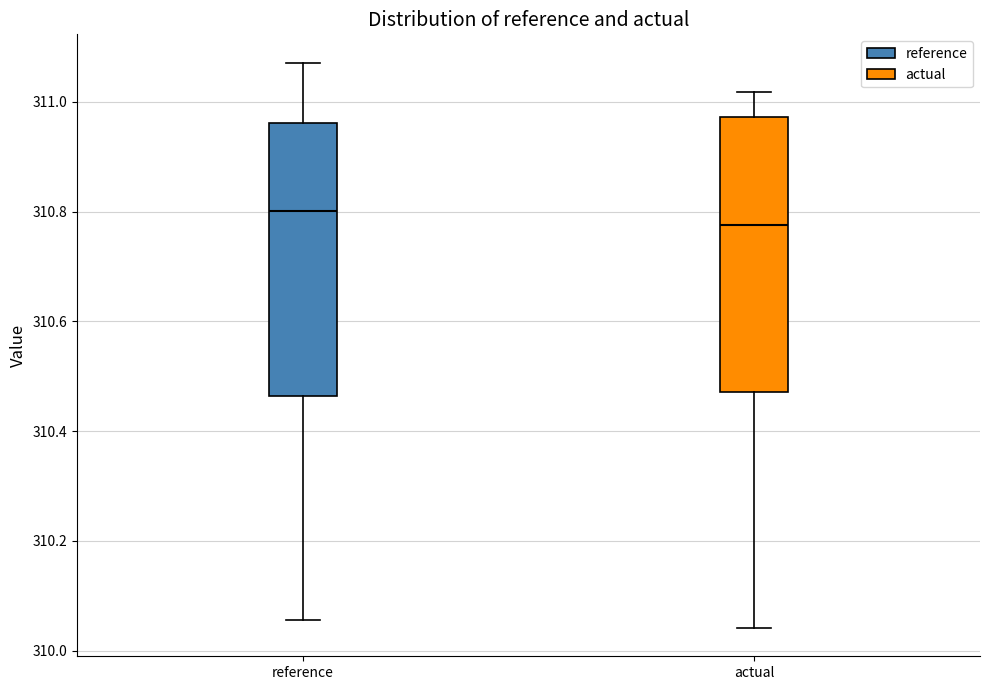

Reading left to right, read every box against the y-axis: the position of its median line, the range the box covers, and the ends of its whiskers. The values are not printed on the chart, so give them approximately, as read against the axis.

reference: median 310.80, box 310.46 to 310.96, whiskers 310.06 to 311.08
actual: median 310.78, box 310.48 to 310.98, whiskers 310.04 to 311.02